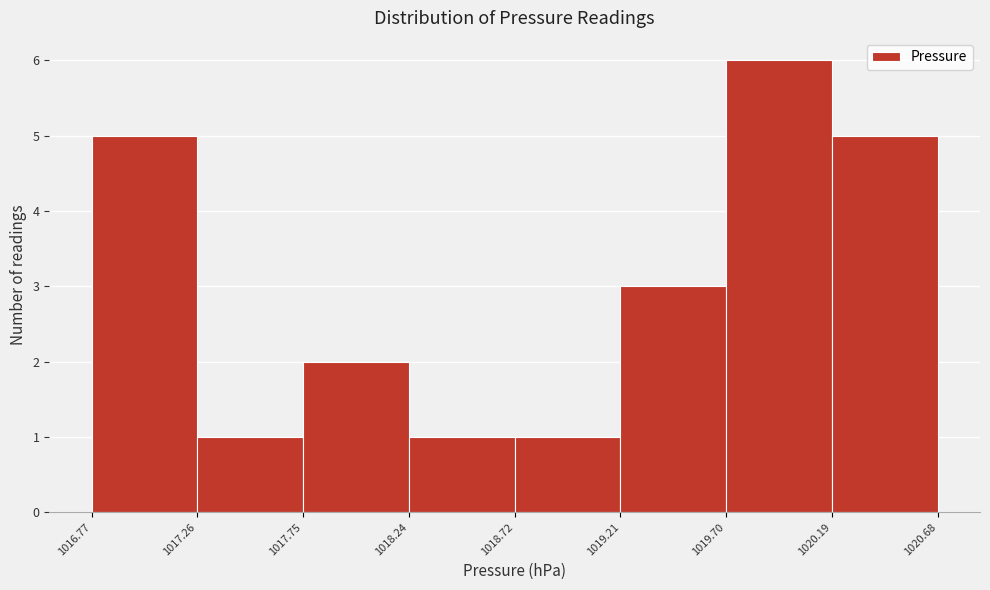

Which range on the x-axis has the tallest bar?

1019.70 to 1020.19